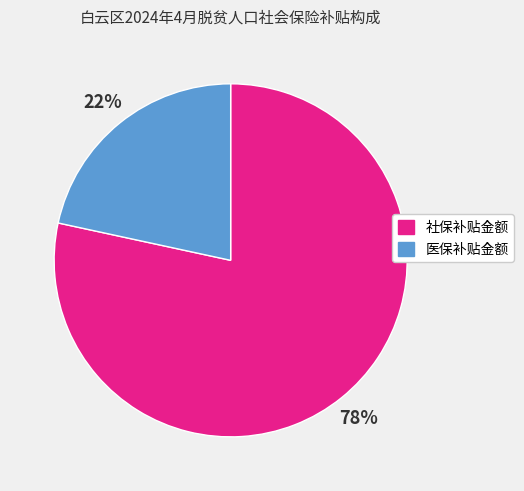

To the nearest percent, what is the average slice percentage?

50%